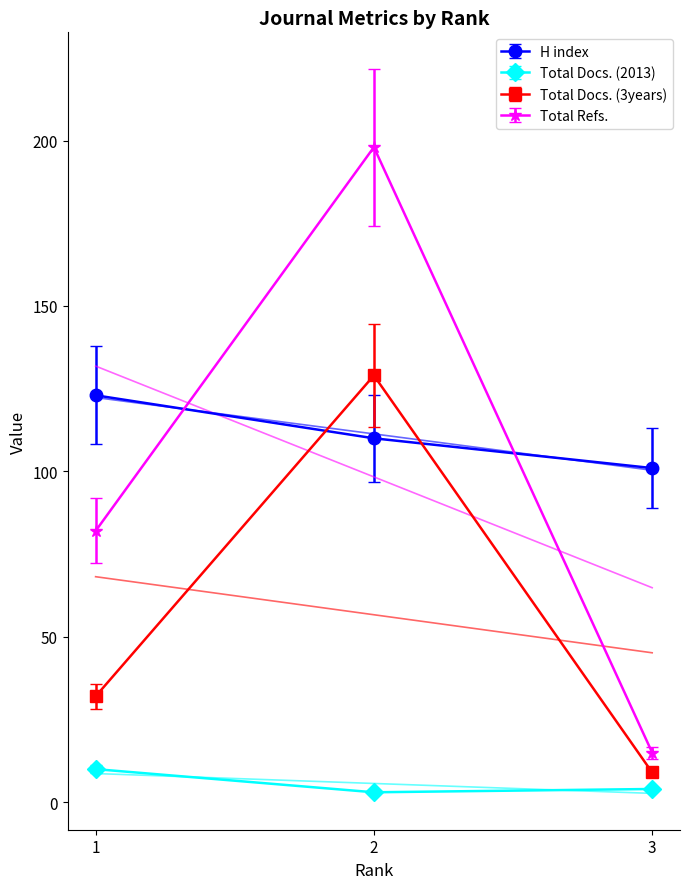

How many values in the Total Docs. (3years) series exceed 32?

1